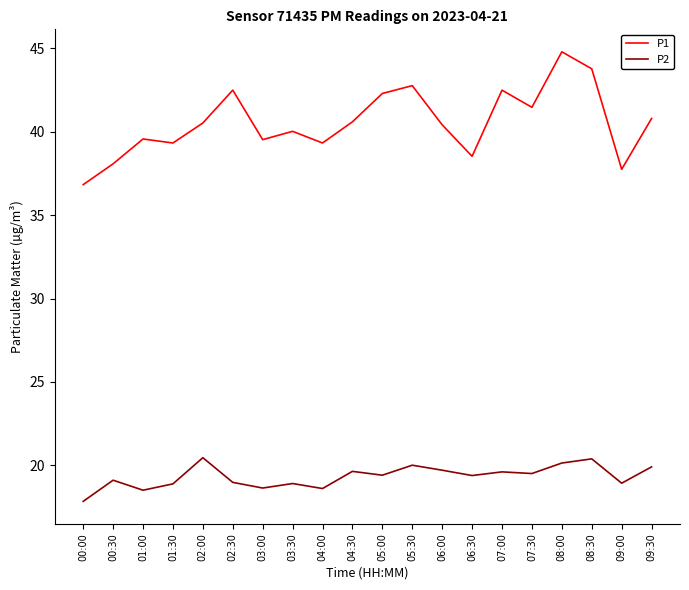

True or false: P2 and P1 cross at least once.

False